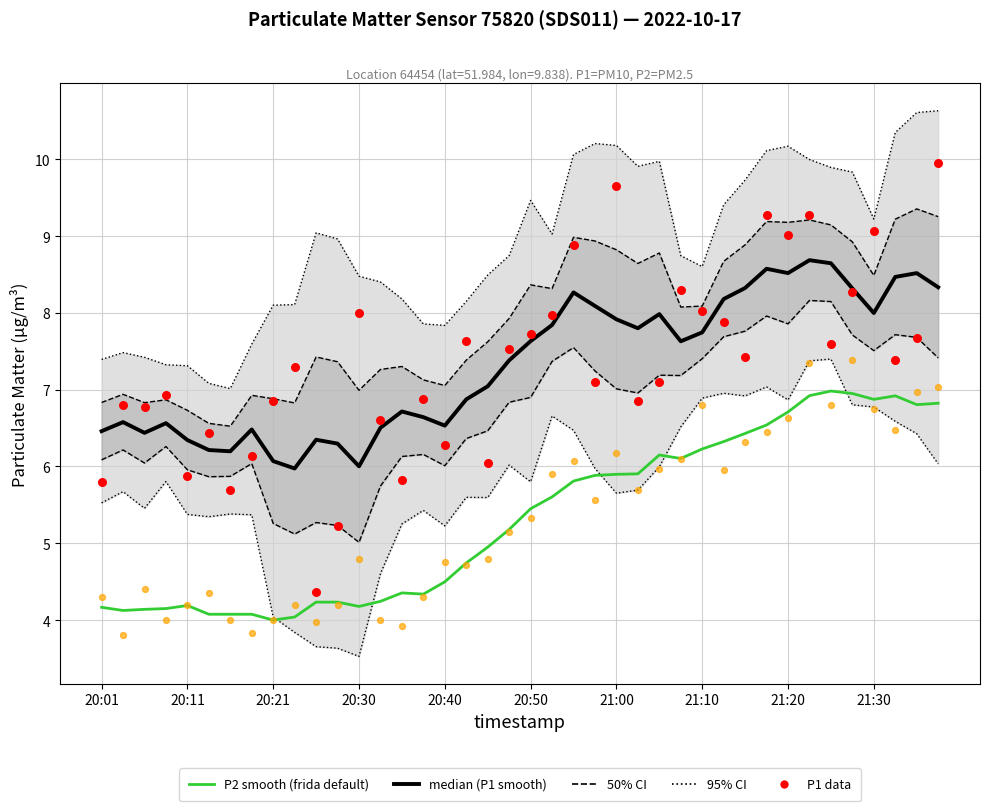

At how many categories does at least one series exceed 3?

40